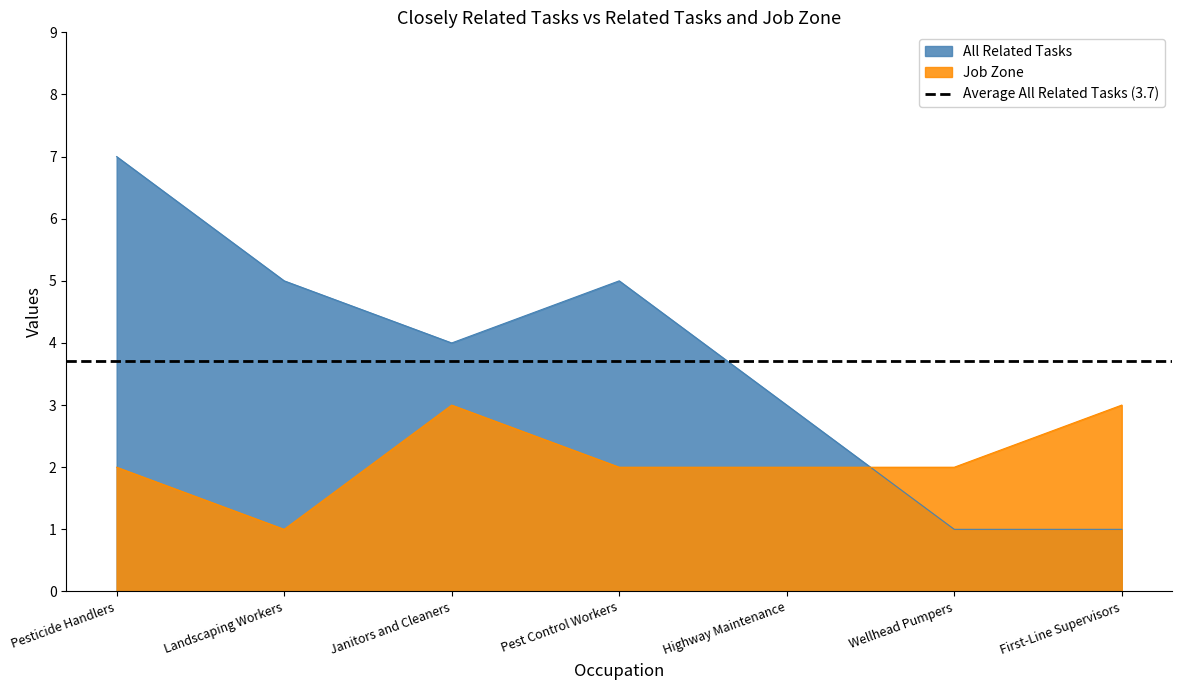

How many values in the Job Zone series are below 2?

1